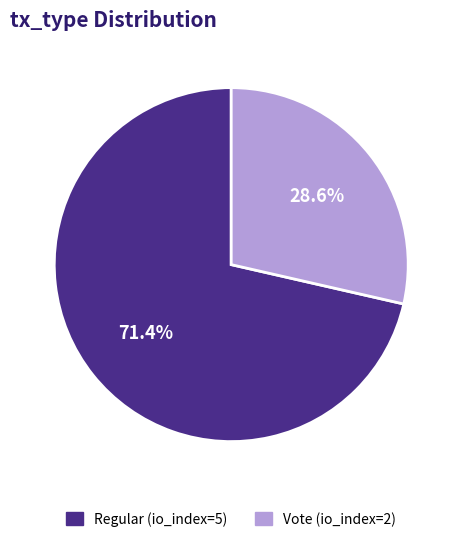

What percentage is NOT represented by Vote (io_index=2)?

71.4%